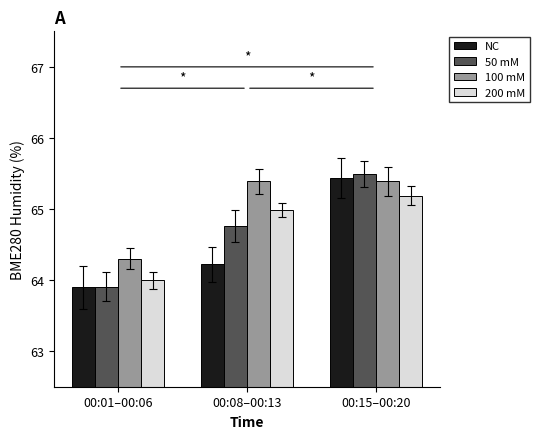

What is the value of the 200 mM bar at the 1st from the left?

64.0